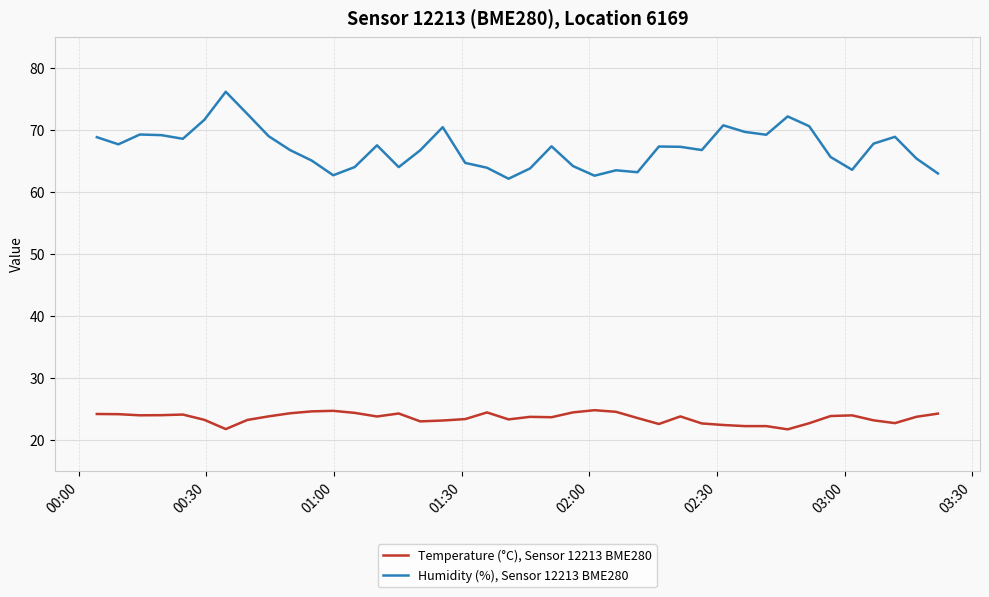

Count the number of data series in this chart.

2